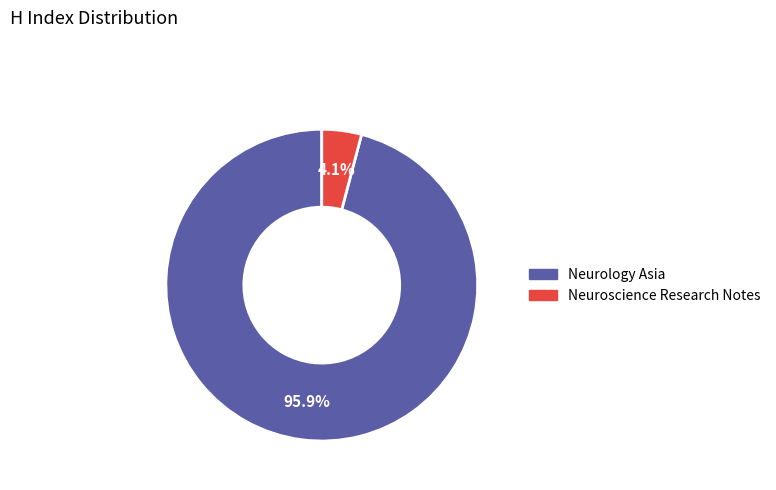

What percentage is the Neuroscience Research Notes slice, to the nearest percent?

4%